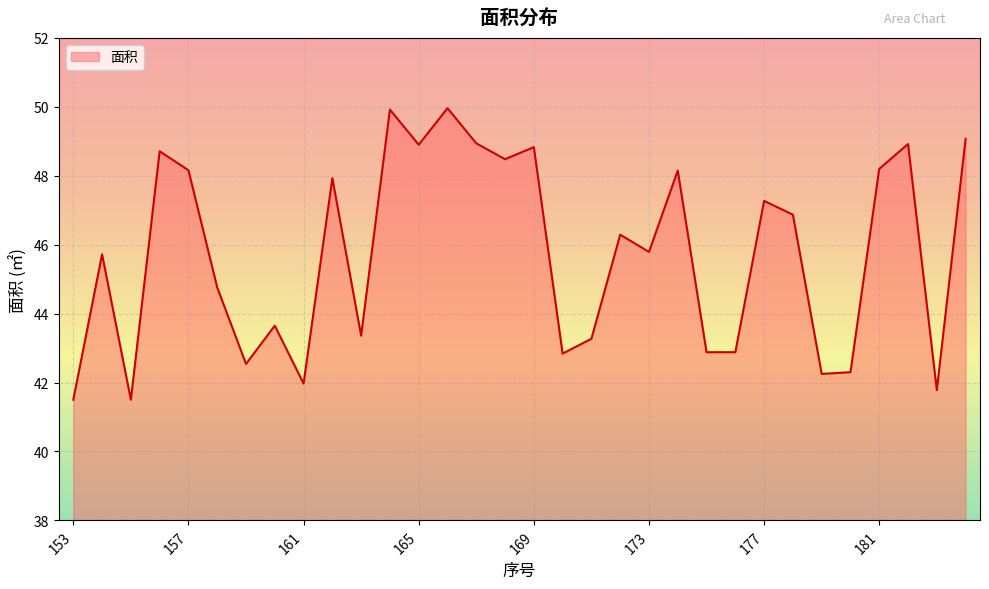

What is the difference between the maximum and minimum values?

8.5